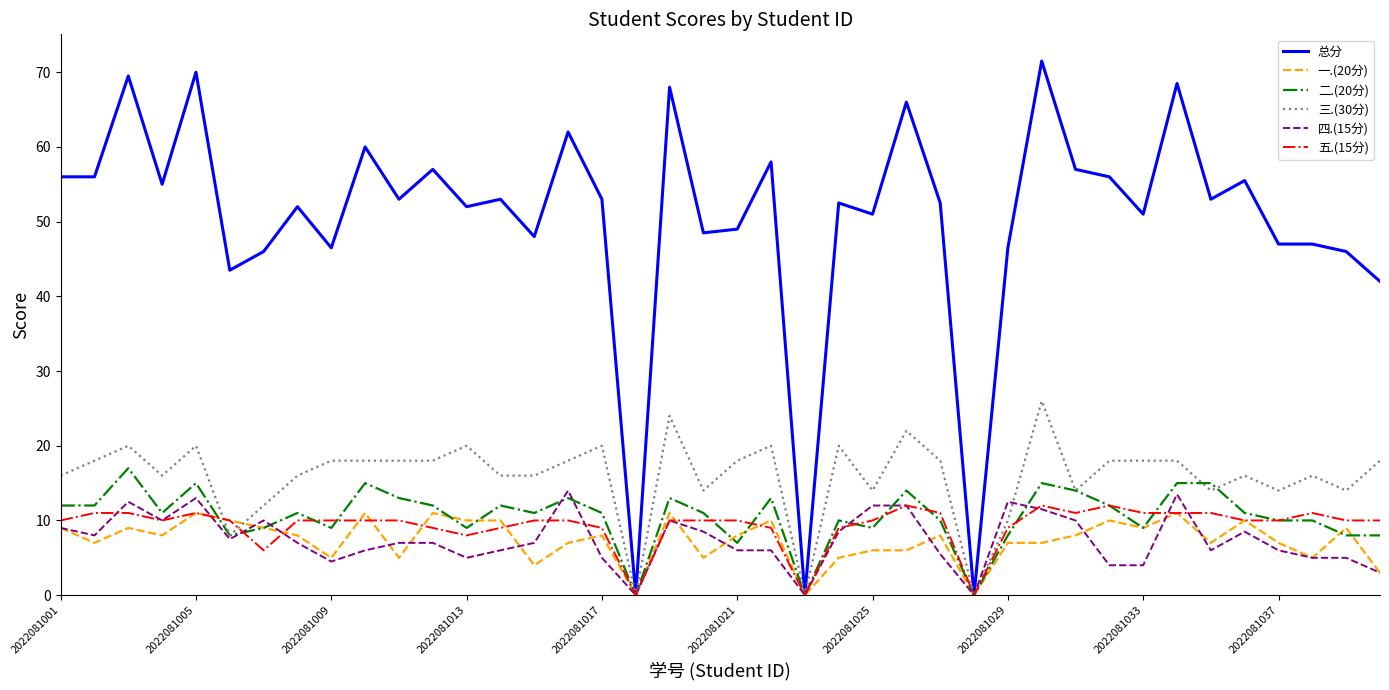

What is the greatest value displayed?

71.5